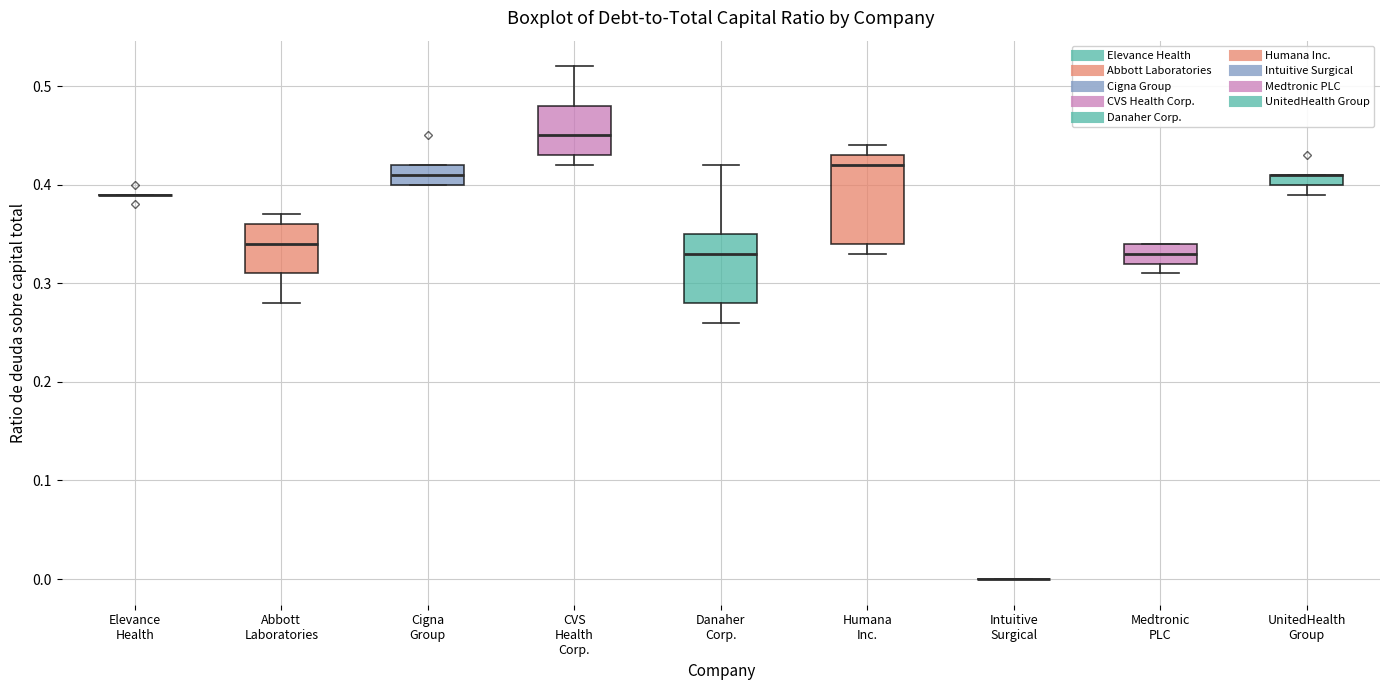

Comparing the boxes themselves (not the whiskers), which one is the tallest?

Humana Inc.